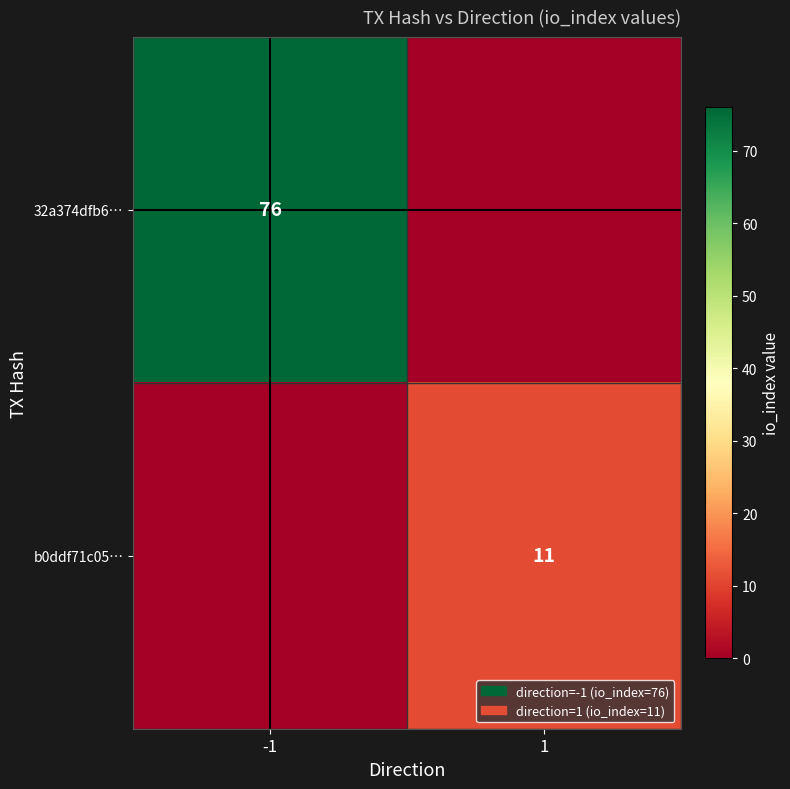

True or false: b0ddf71c05… has a value of 11 at 1.

True